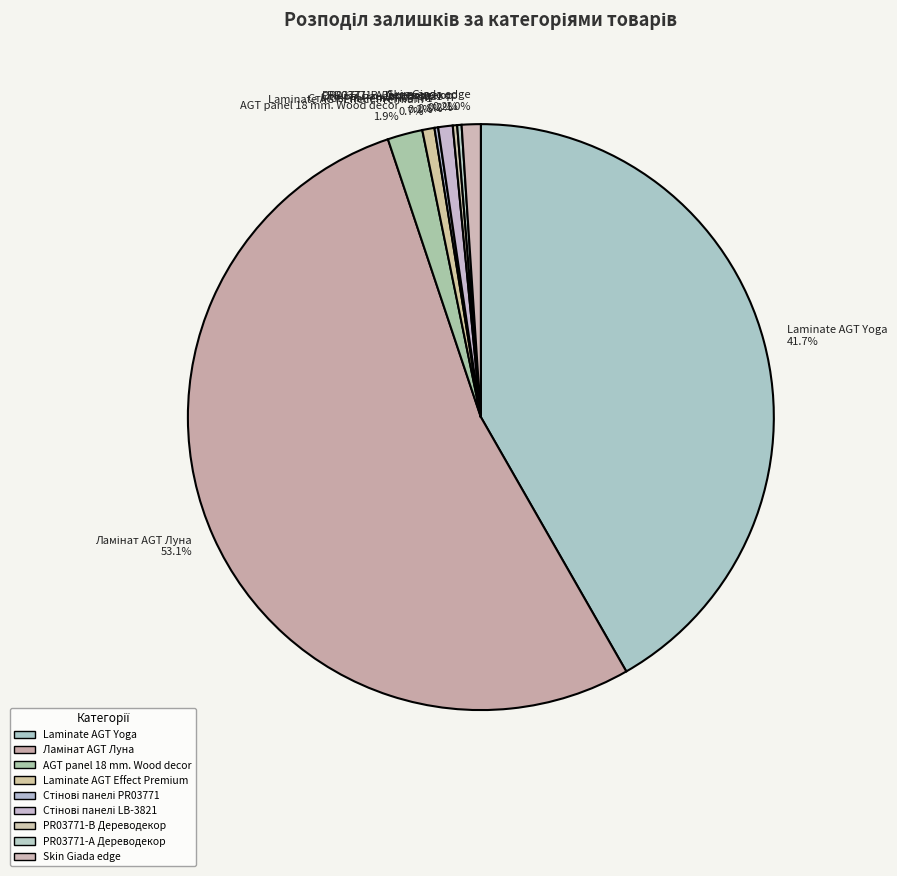

Is there a majority slice in this chart?

Yes